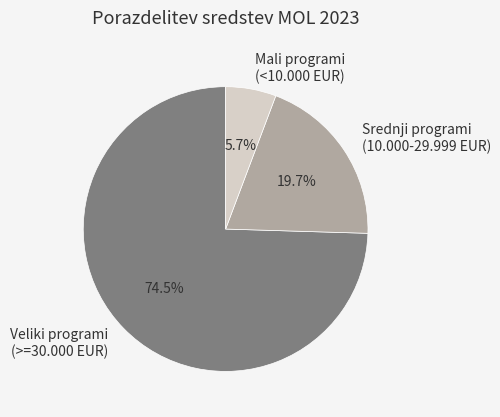

What is the largest slice in the pie chart?

Veliki programi (>=30.000 EUR)